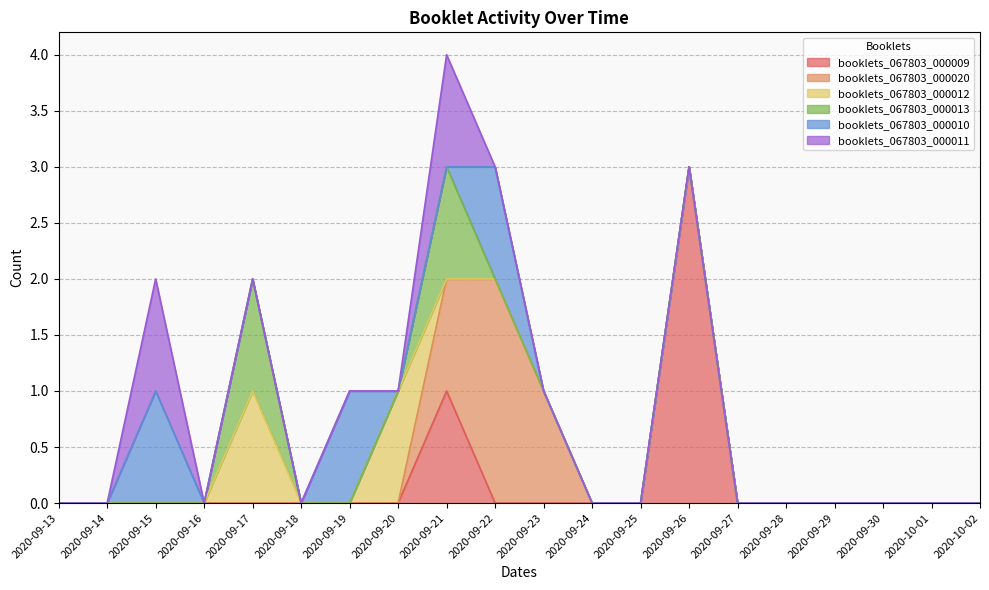

Does the chart display data point markers on the line(s)?

No